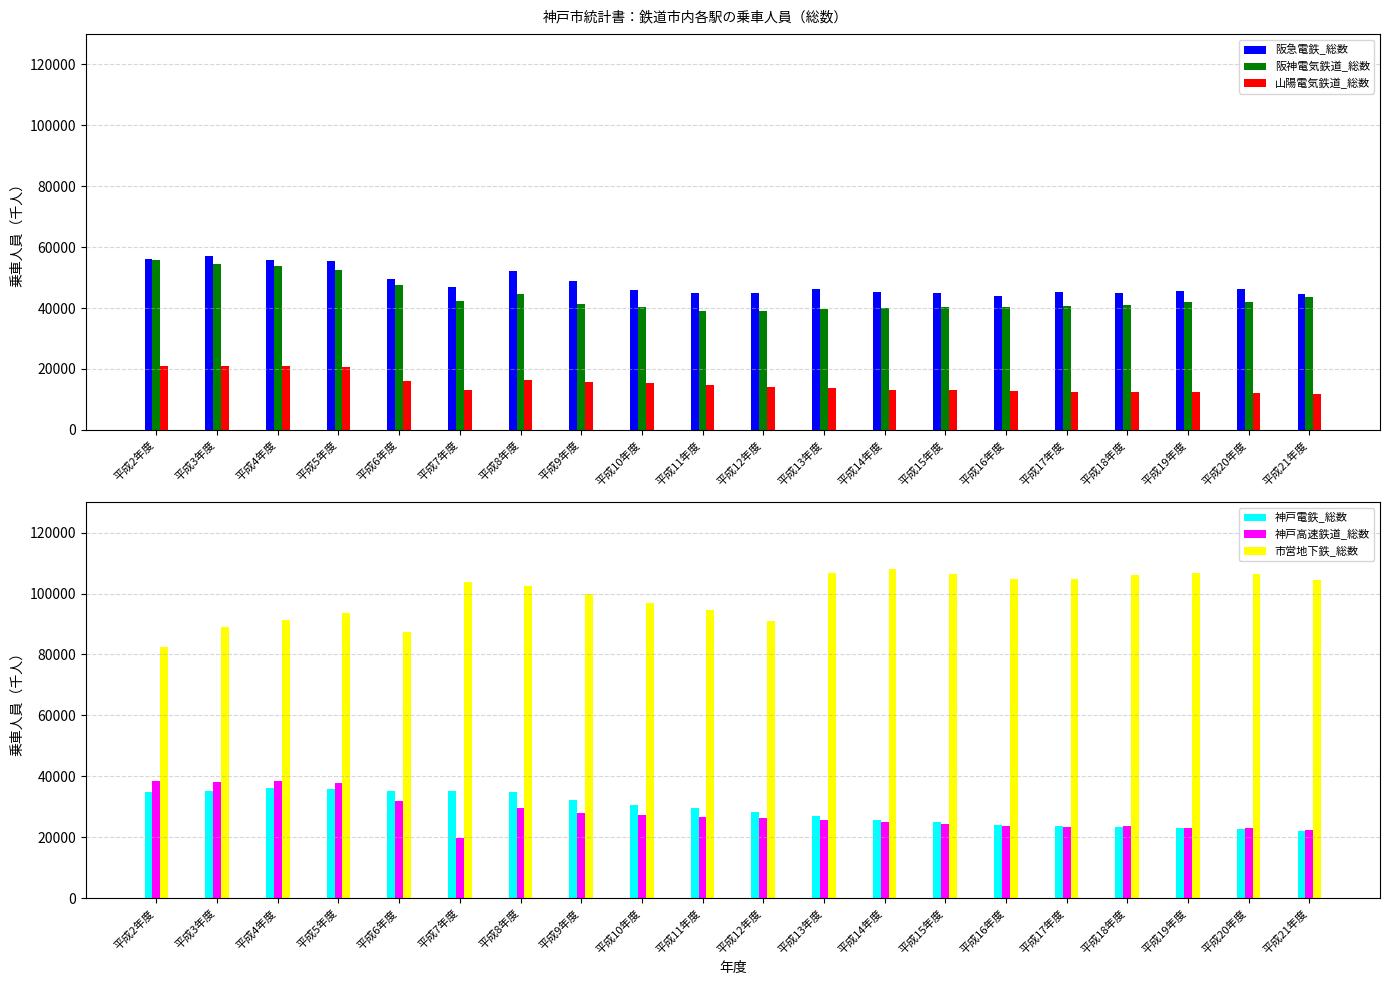

How many data points in 阪急電鉄_総数 are less than 46131?

10